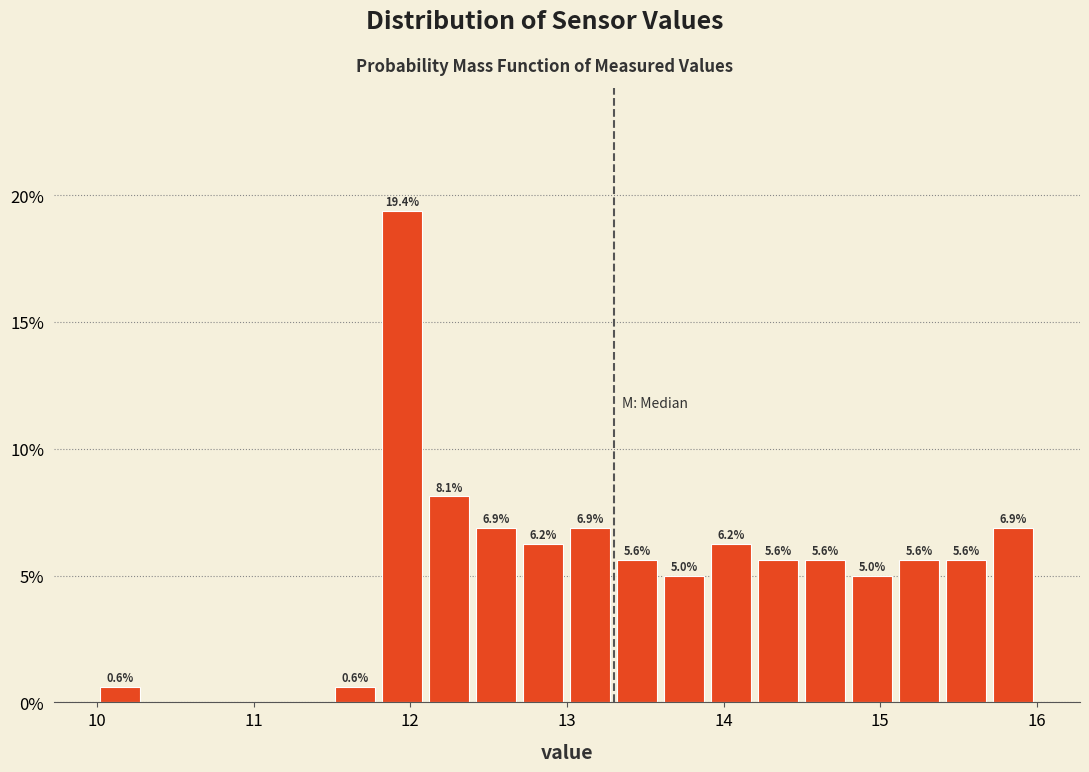

Around what value on the x-axis is the tallest bar? Give the approximate position of its centre, as read against the axis.

12.0